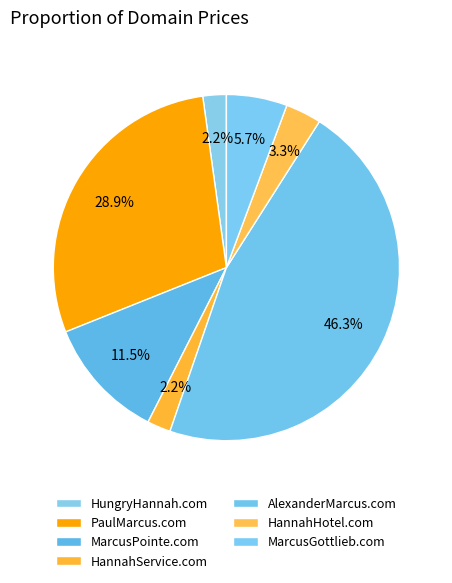

What is the change in value from AlexanderMarcus.com to MarcusGottlieb.com?

-35000